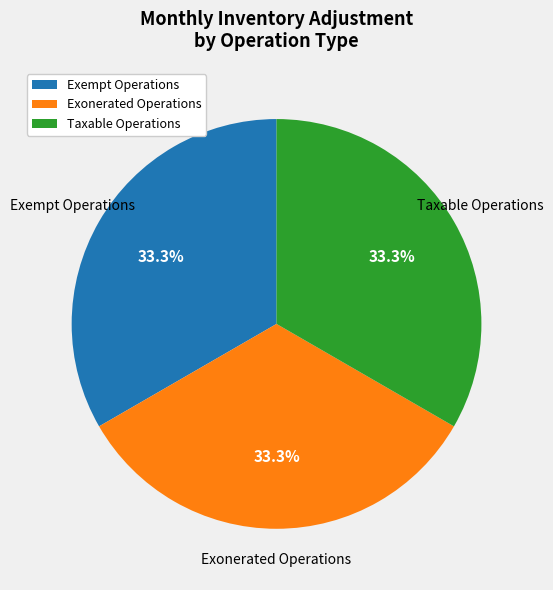

Count the number of slices in the pie.

3